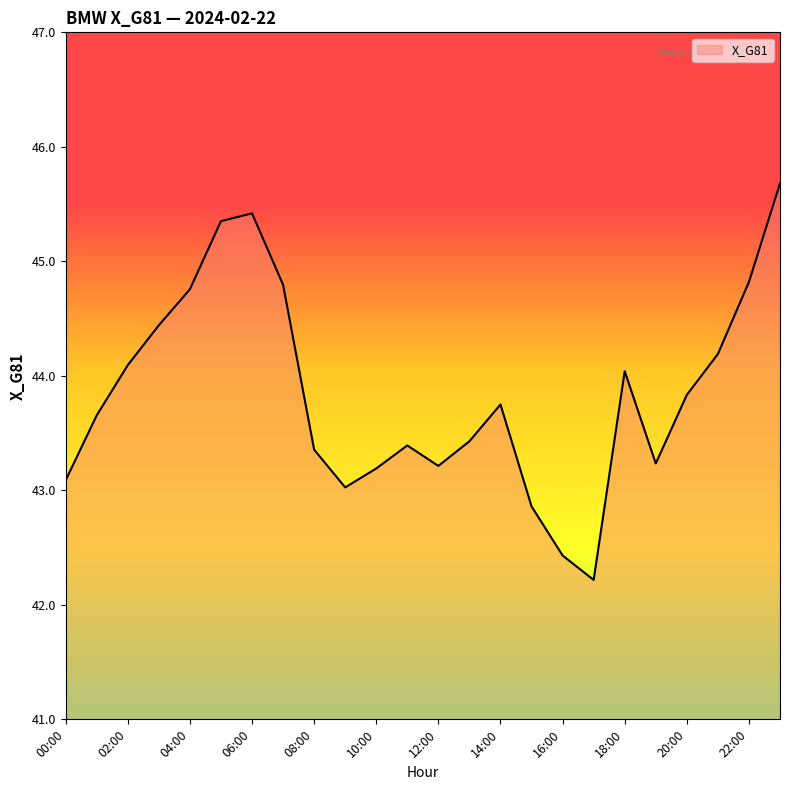

What is the minimum value shown in the chart?

42.2